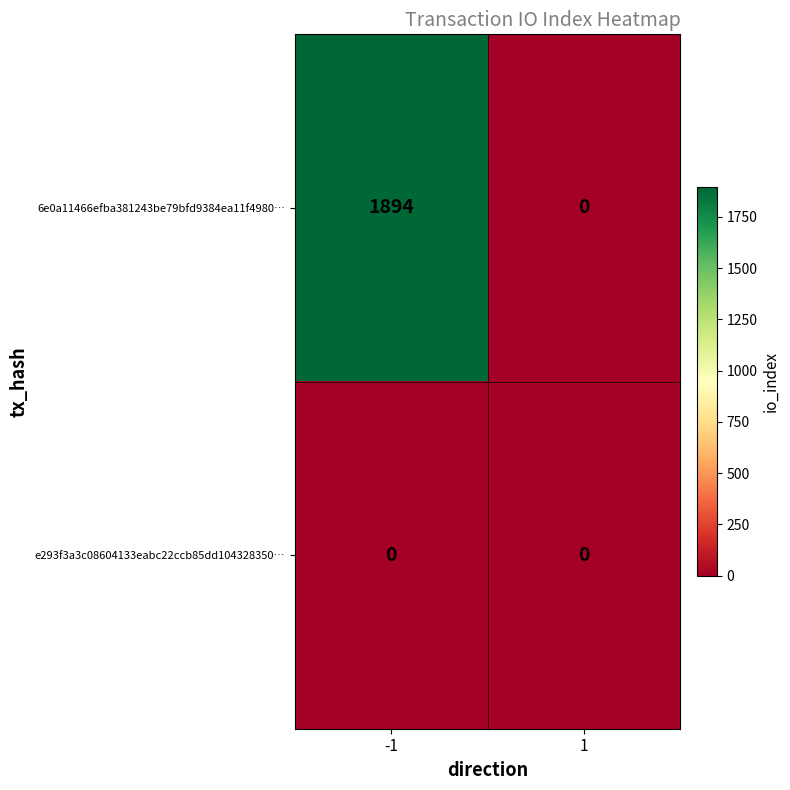

Reading right to left, transcribe all the data shown in this chart.

6e0a11466efba381243be79bfd9384ea11f4980…: 0	1894
e293f3a3c08604133eabc22ccb85dd104328350…: 0	0